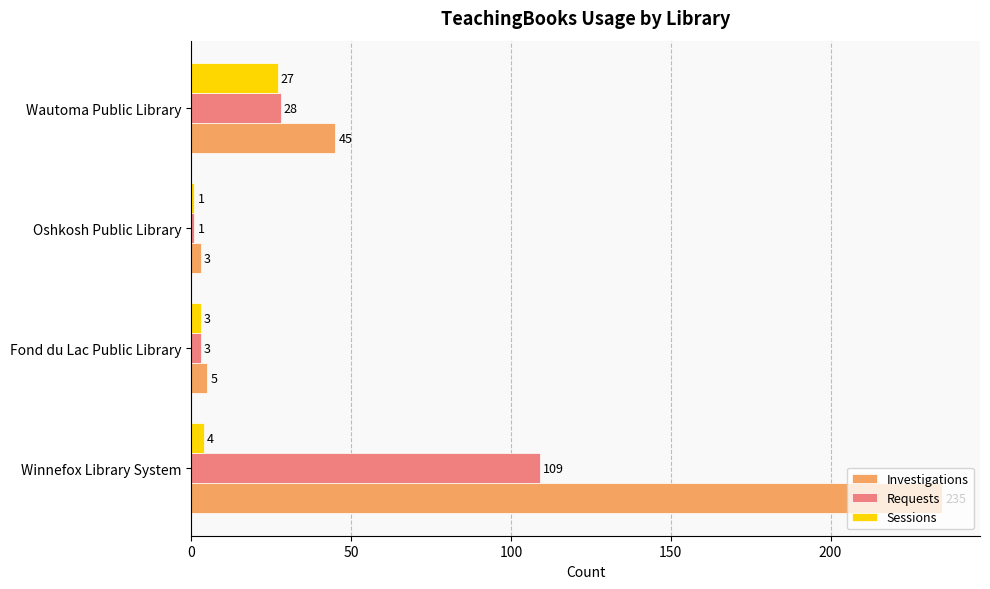

The value of Requests at Wautoma Public Library is 28. True or false?

True